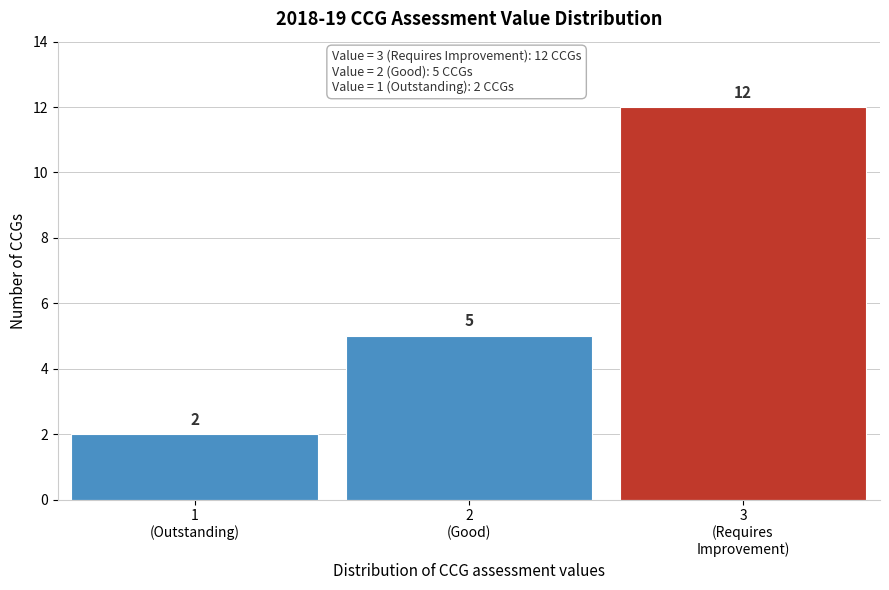

Reading left to right, transcribe all the data shown in this chart.

2	5	12